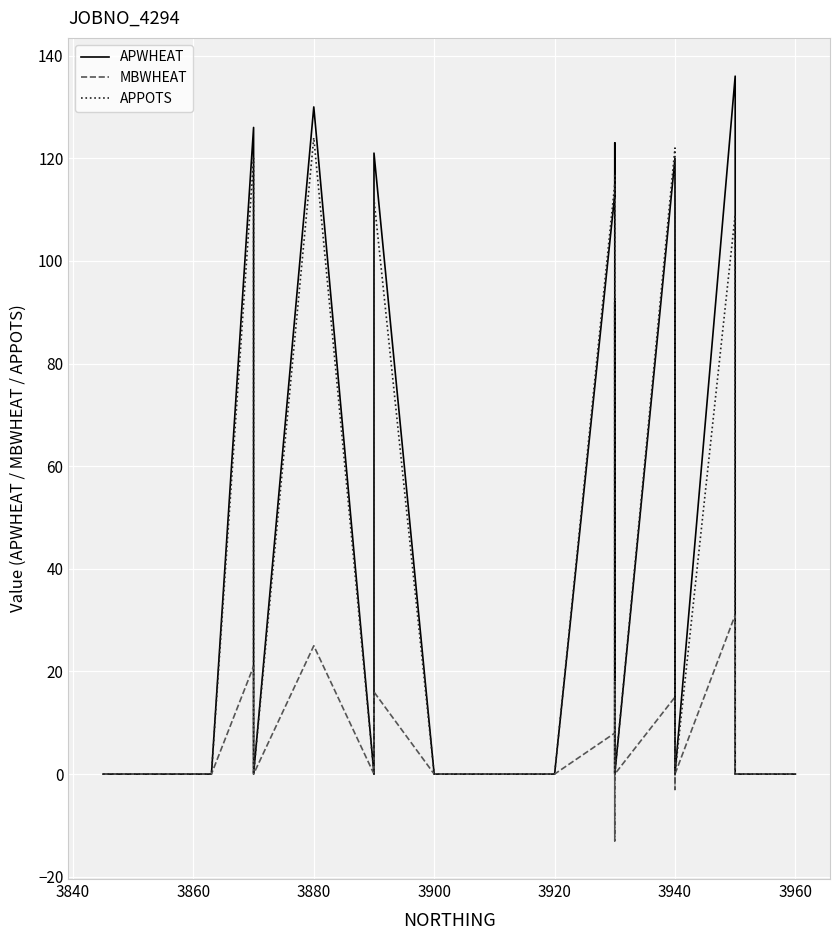

What is the average value of the MBWHEAT series?

3